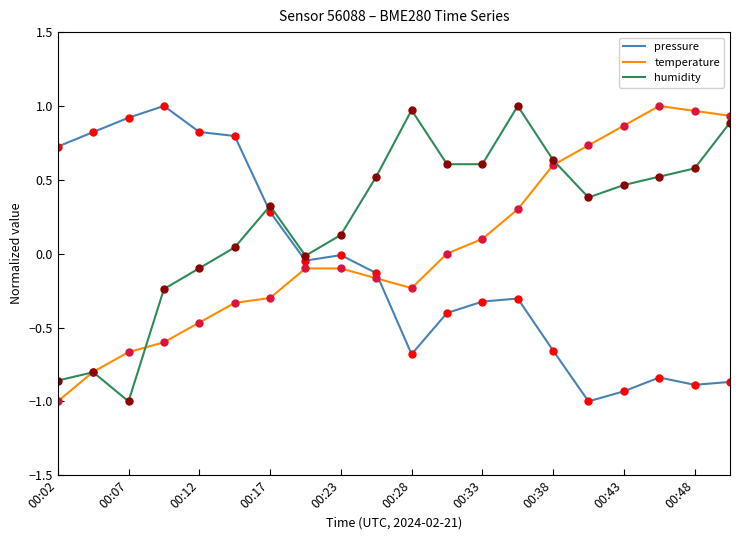

True or false: pressure and humidity intersect in this chart.

True